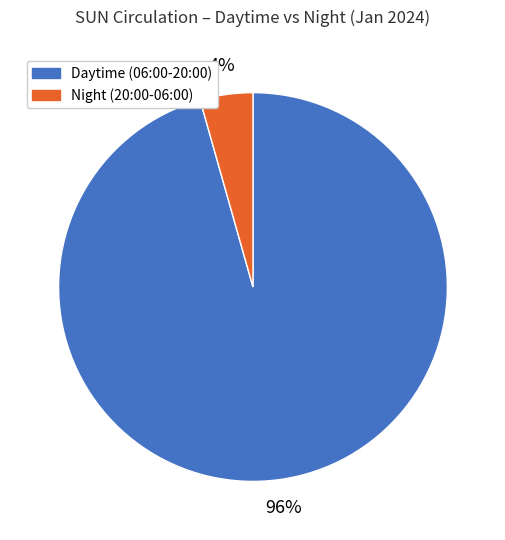

Does any single category account for the majority?

Yes